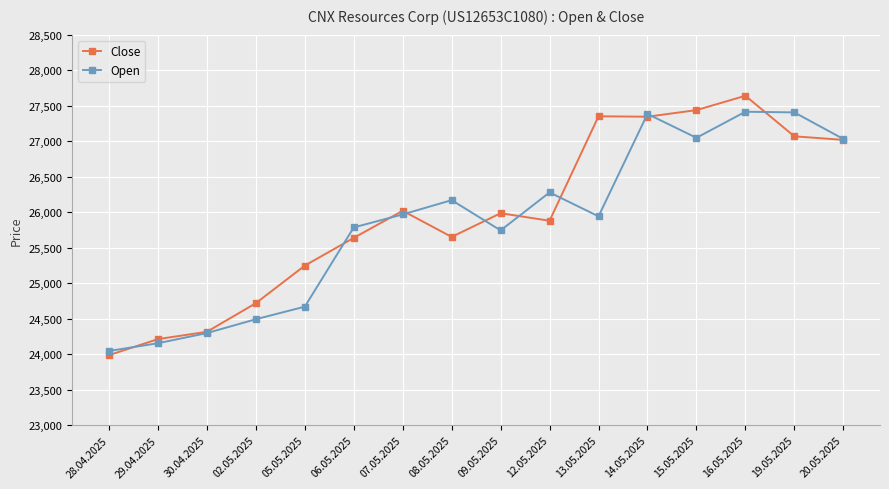

At which label is Close closest to 25812?

12.05.2025